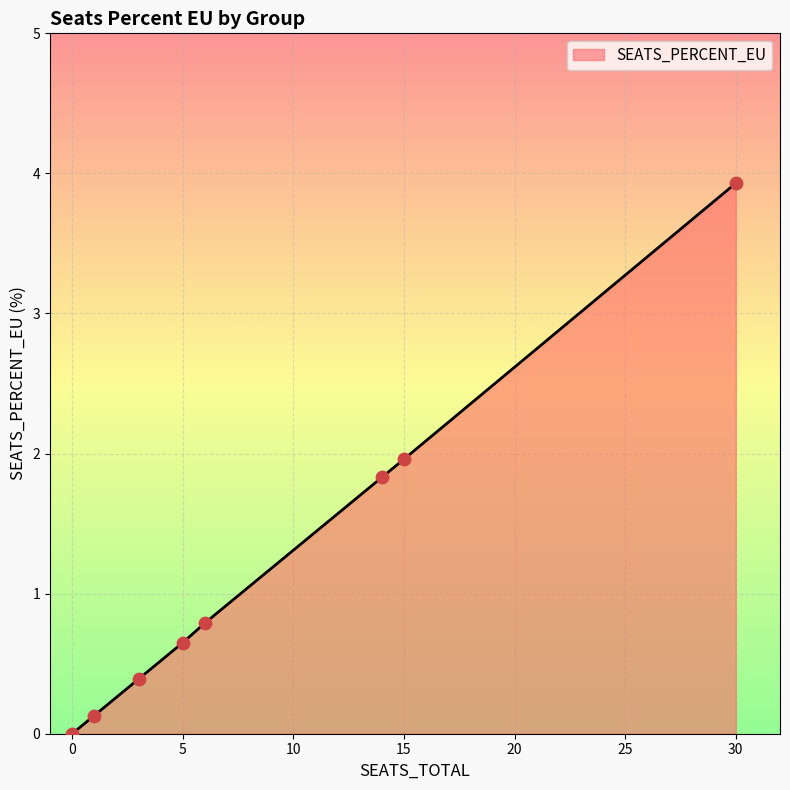

What is the difference between the maximum and minimum values?

3.9